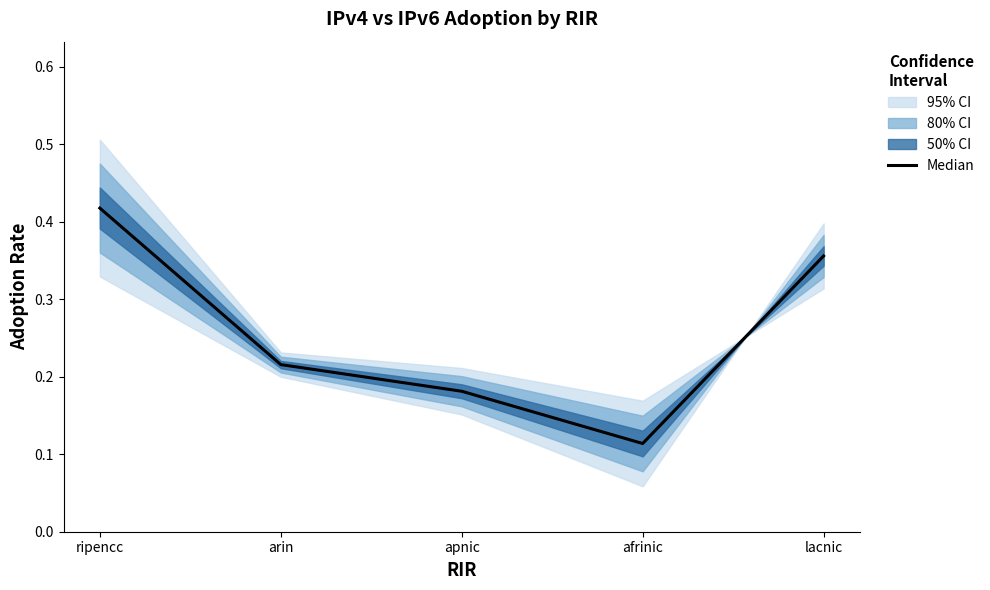

How many lines are shown in the chart?

1